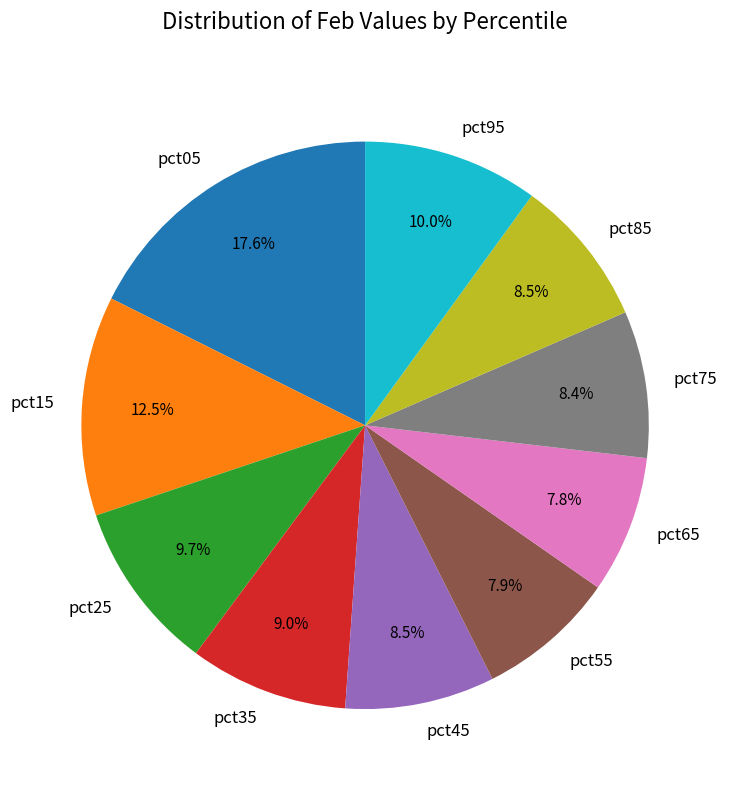

Which category has the biggest portion of the pie?

pct05